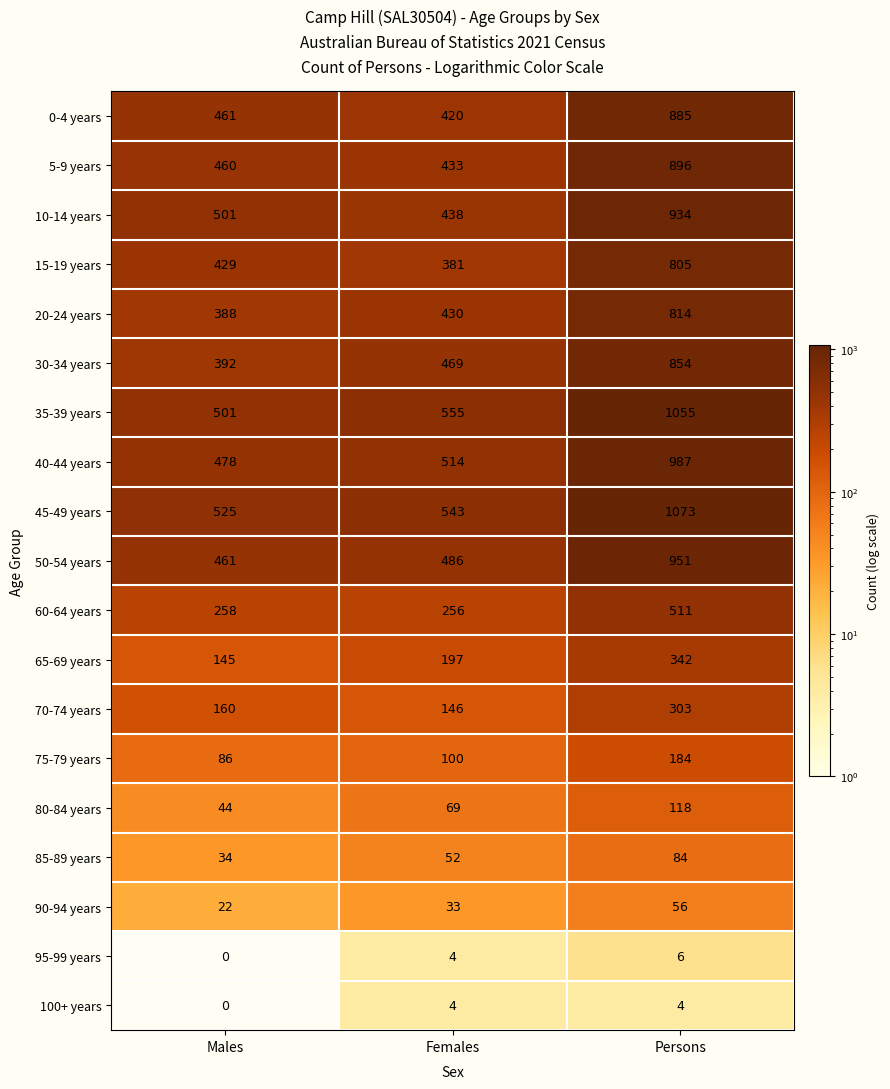

Which label corresponds to the largest value in the chart?

Persons